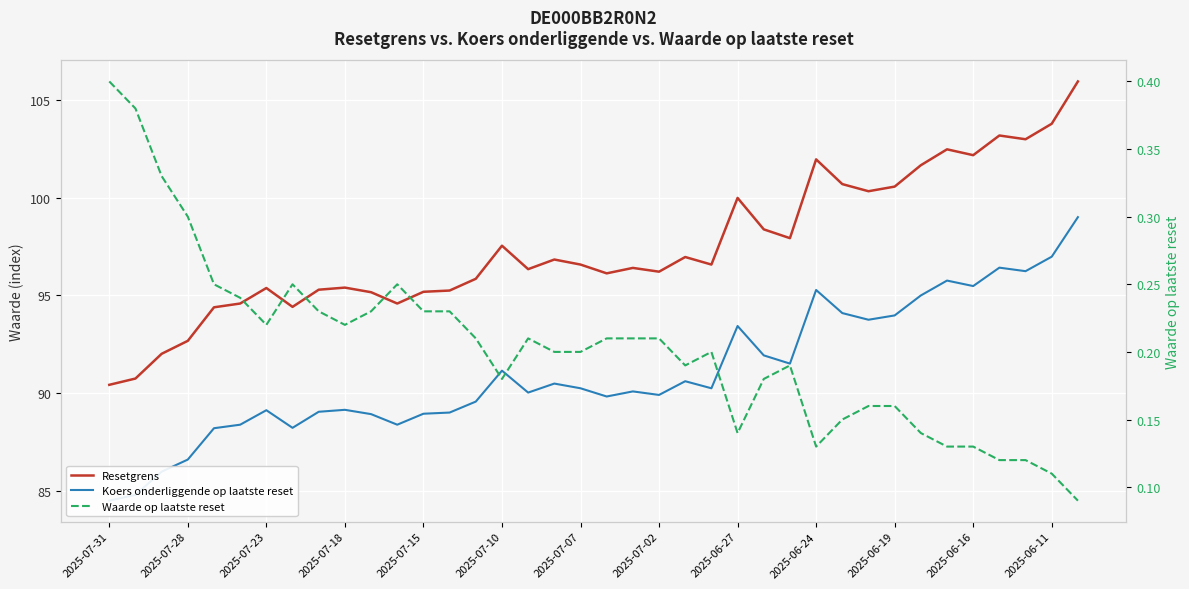

Which series has the widest spread of values?

Resetgrens